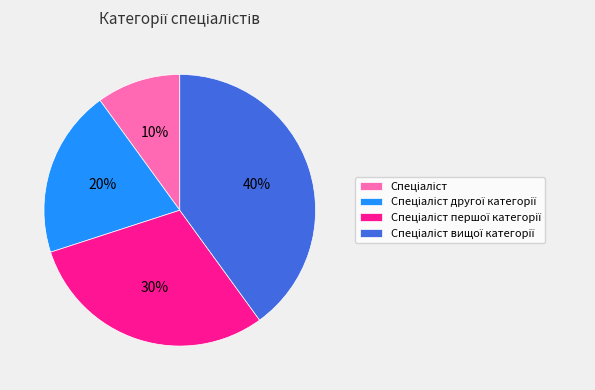

To the nearest percent, what is the difference between the largest and smallest slice percentages?

30%